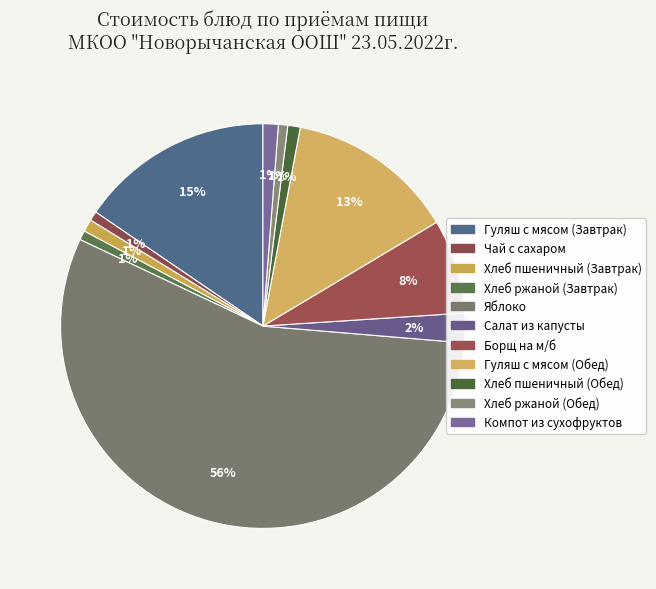

What is the change in value from Хлеб пшеничный (Завтрак) to Борщ на м/б?

+15.3